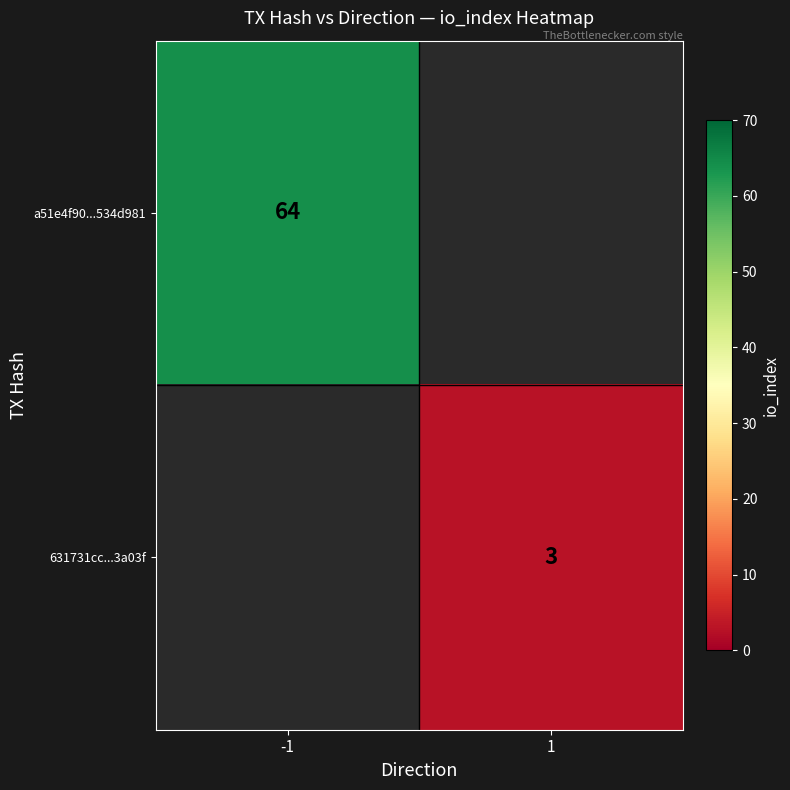

Is it true that a51e4f90...534d981 equals 90 at -1?

False